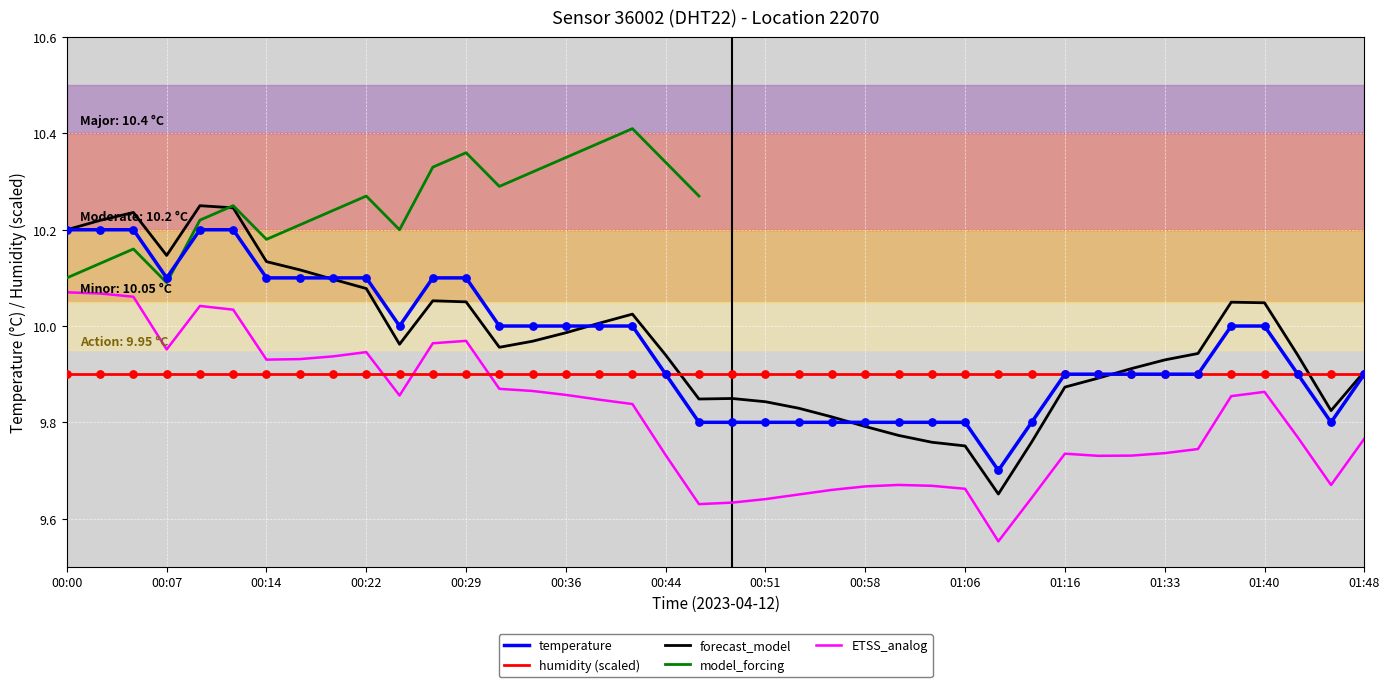

What is the change in value from 00:07 to 00:51?

-0.3